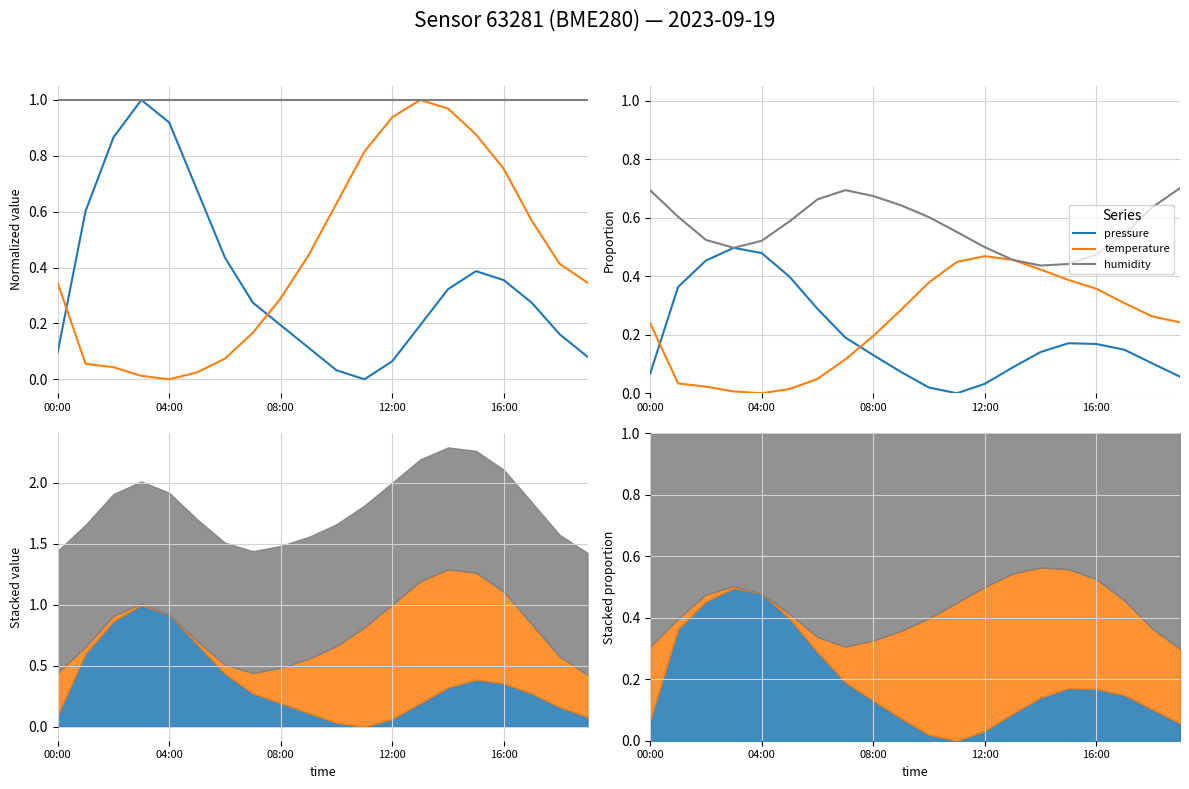

What is the label of the 14th point from the left?

13